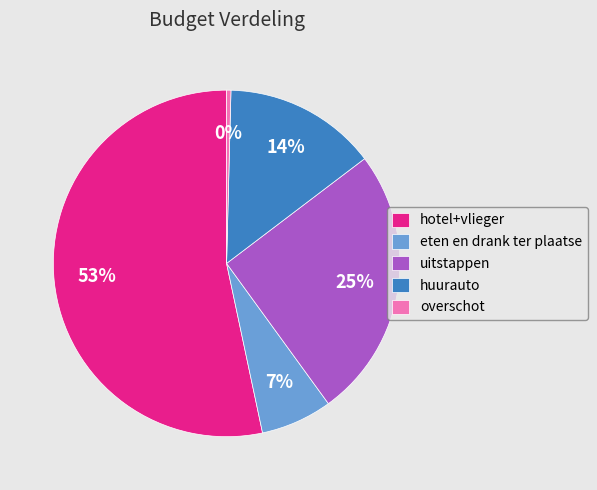

How many slices are in this pie chart?

5